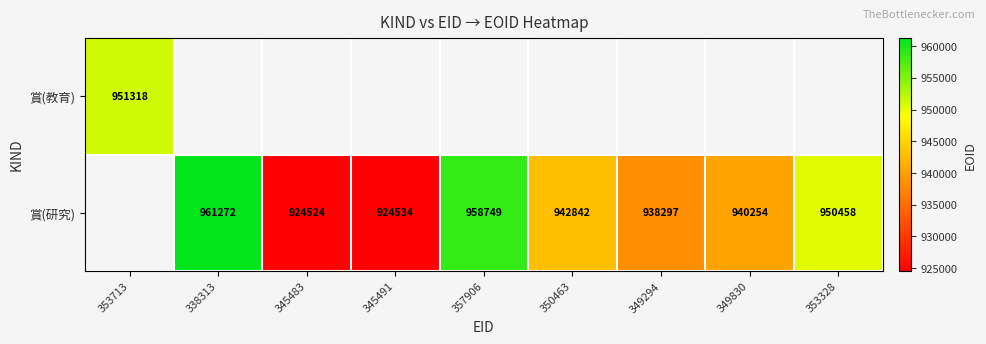

At which category does the chart reach its minimum across all series?

345483